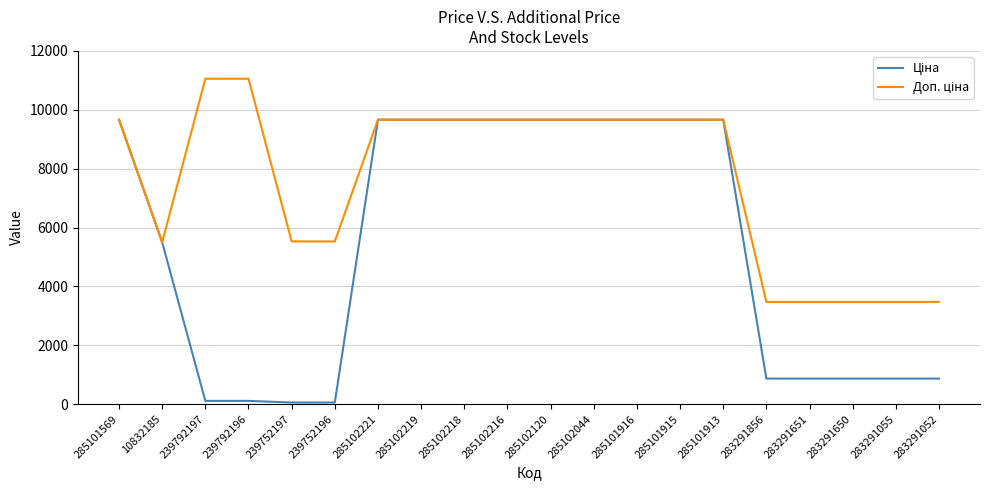

What is the spread (max minus min) of values at 283291055?

2604.1